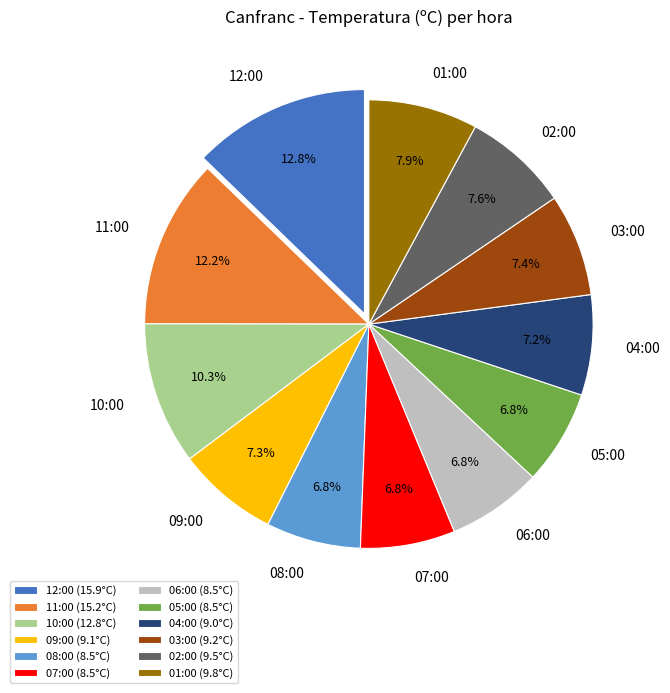

To the nearest percent, what percentage of the pie is 08:00?

7%